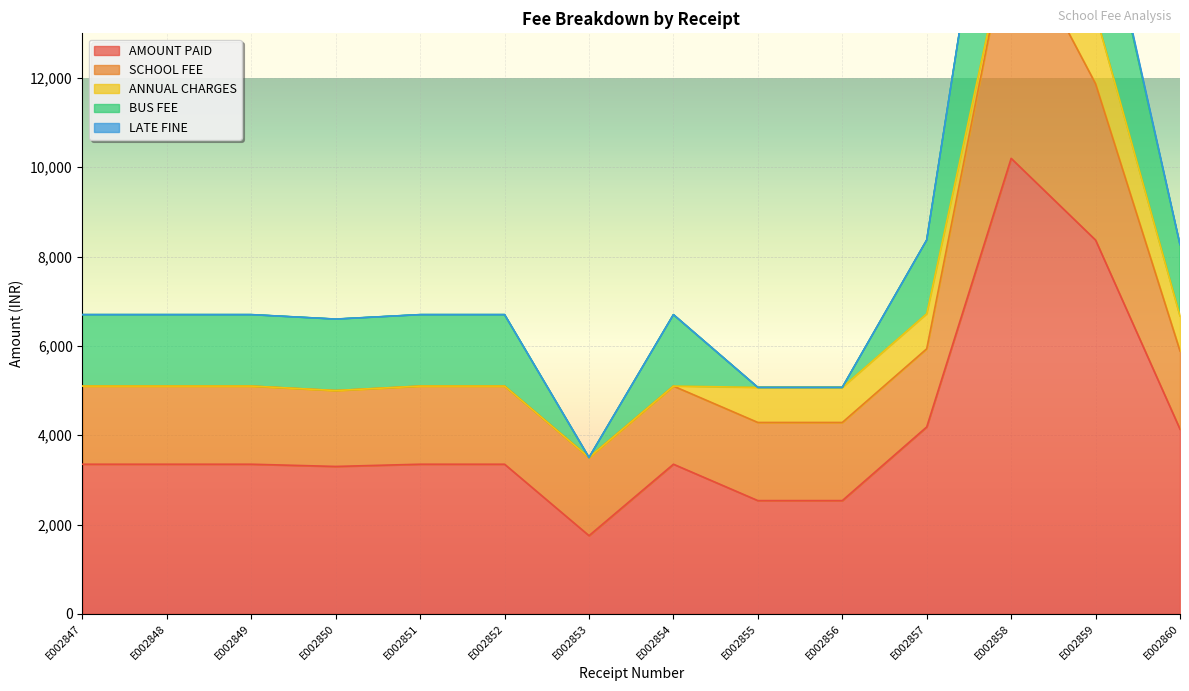

At which category is the sum across all series the highest?

E002858